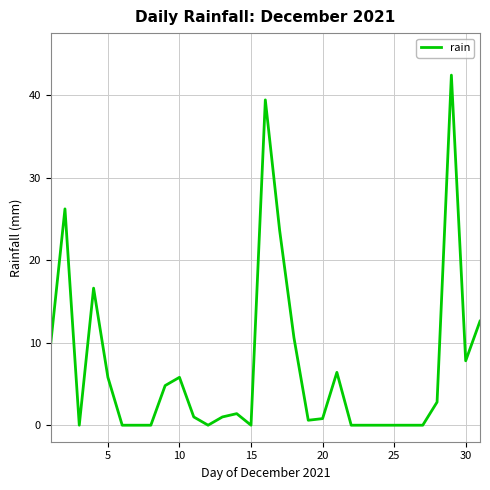

What is the greatest value displayed?

42.4